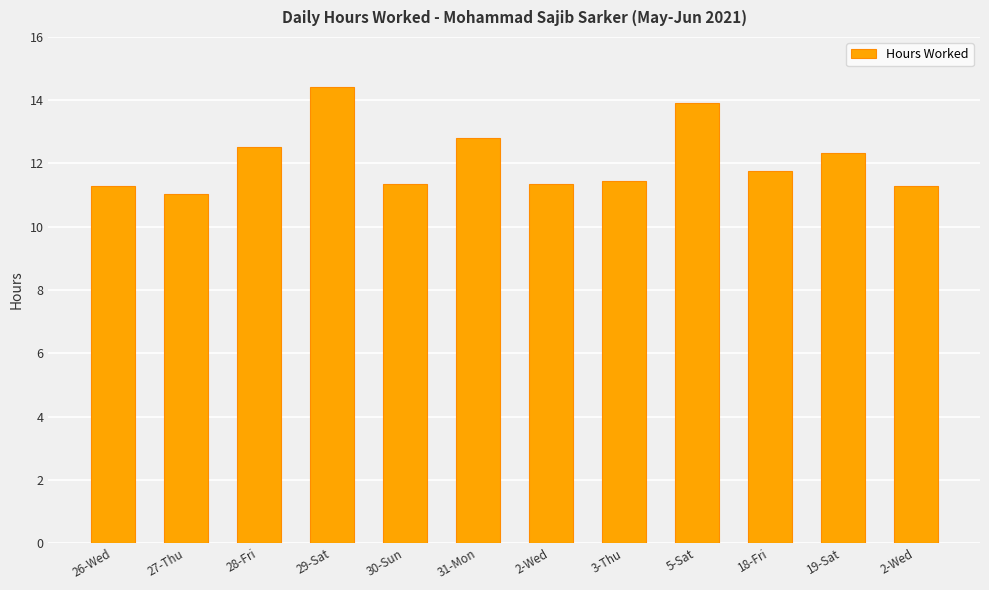

What is the greatest value displayed?

14.4